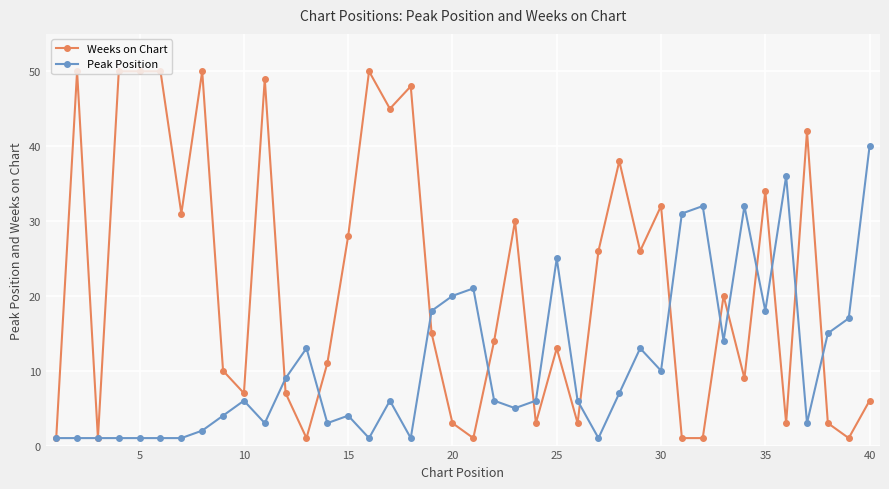

What is the value of the Peak Position point at the 16th from the left?

1